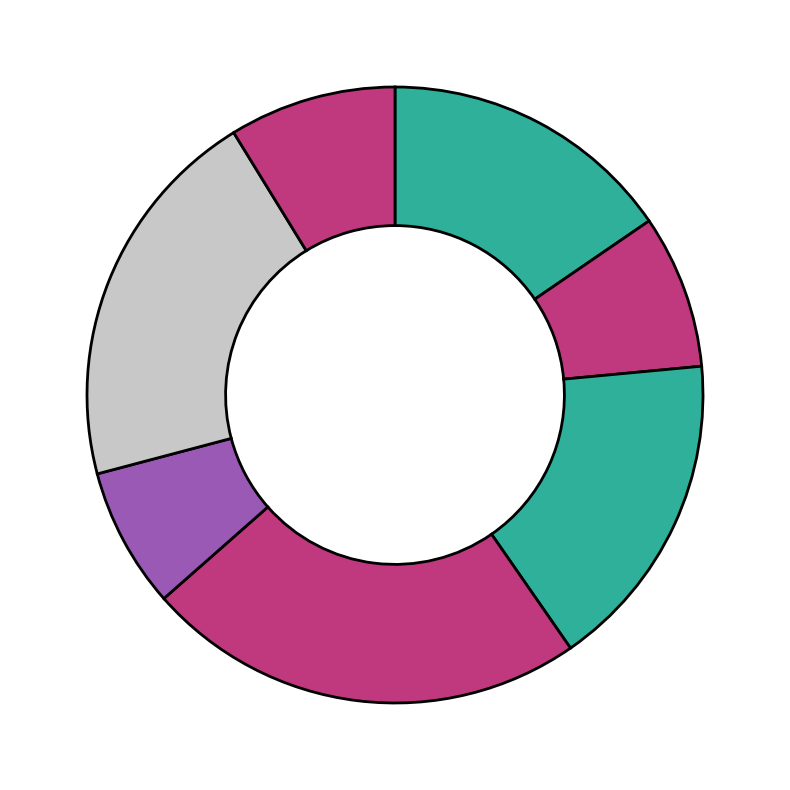

How many slices are in this pie chart?

7